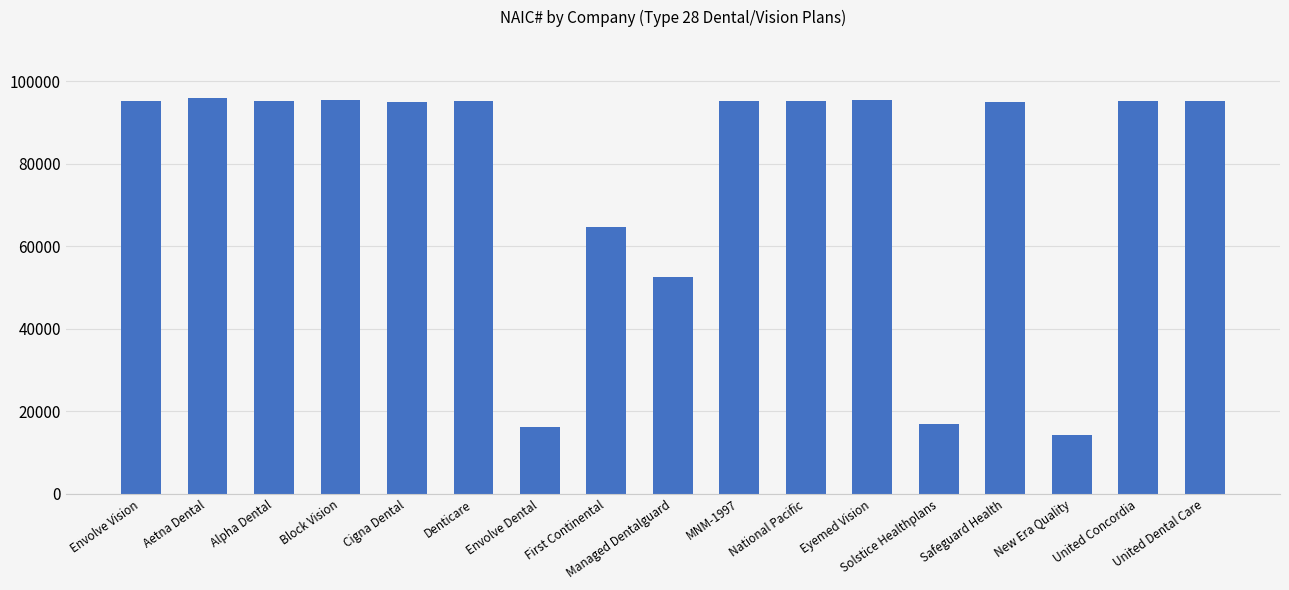

Read the value at Managed Dentalguard, to the nearest 100.

52600